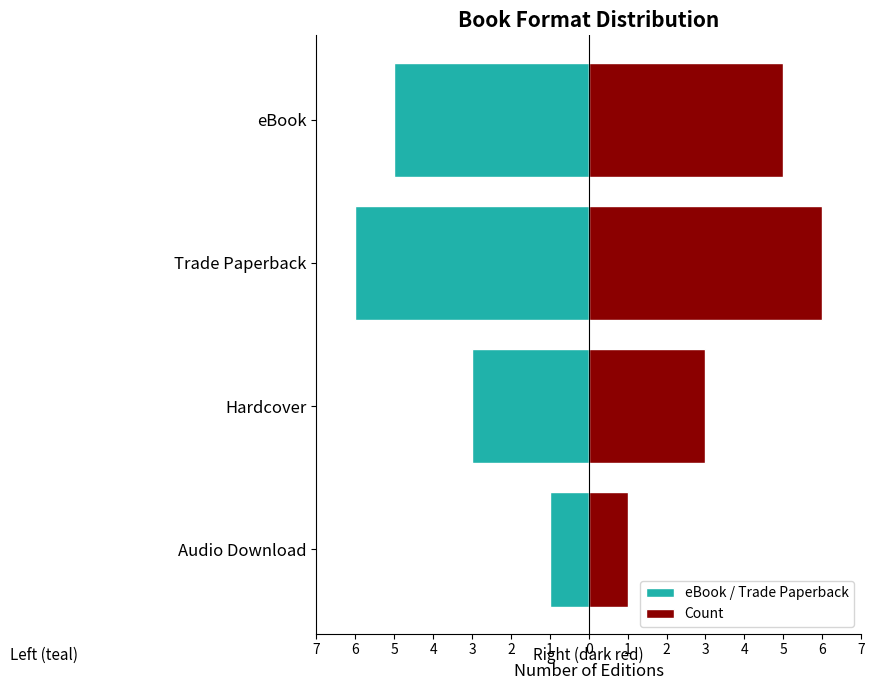

What is the lowest value of the Count series?

1